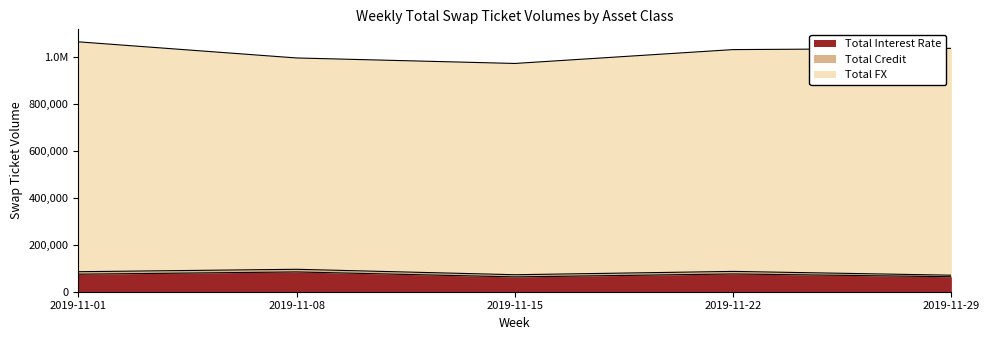

What is the difference between the second highest and second lowest values in the Total Interest Rate series?

11820